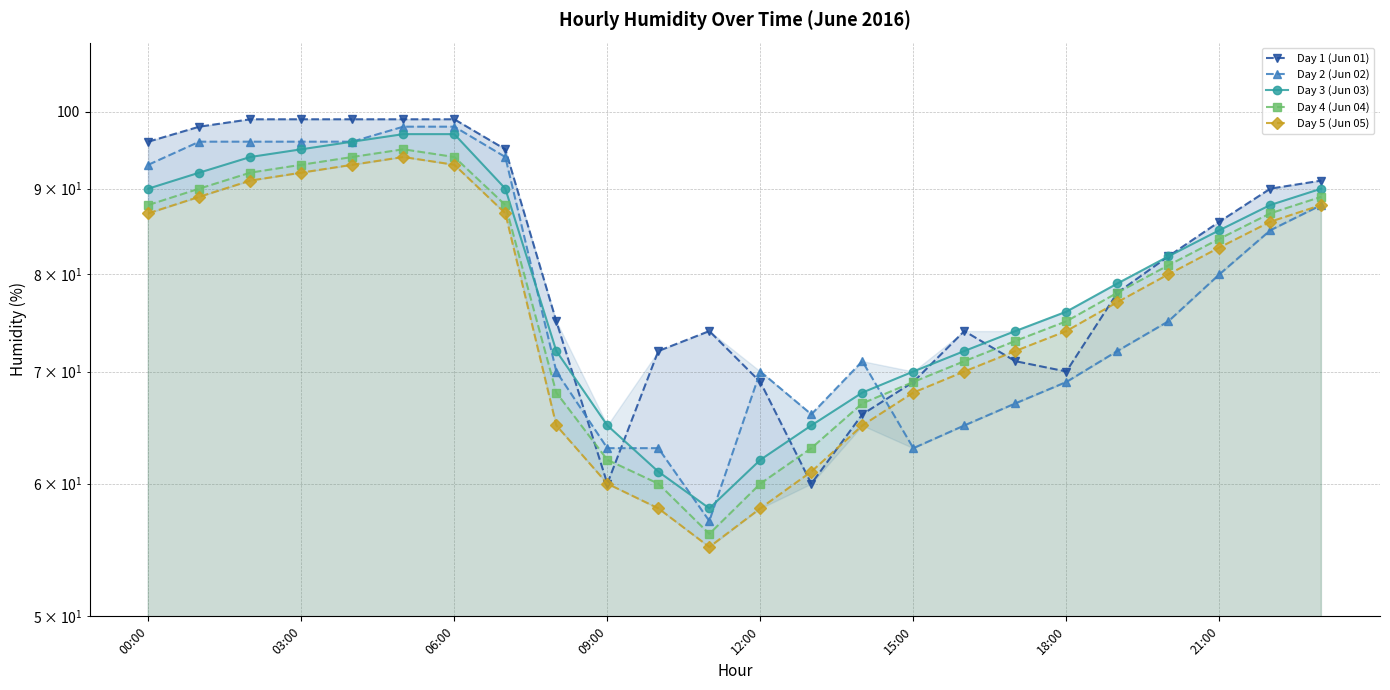

Reading right to left, what are all the values shown in this chart?

Day 1 (Jun 01): 91	90	86	82	78	70	71	74	69	66	60	69	74	72	60	75	95	99	99	99	99	99	98	96
Day 2 (Jun 02): 88	85	80	75	72	69	67	65	63	71	66	70	57	63	63	70	94	98	98	96	96	96	96	93
Day 3 (Jun 03): 90	88	85	82	79	76	74	72	70	68	65	62	58	61	65	72	90	97	97	96	95	94	92	90
Day 4 (Jun 04): 89	87	84	81	78	75	73	71	69	67	63	60	56	60	62	68	88	94	95	94	93	92	90	88
Day 5 (Jun 05): 88	86	83	80	77	74	72	70	68	65	61	58	55	58	60	65	87	93	94	93	92	91	89	87